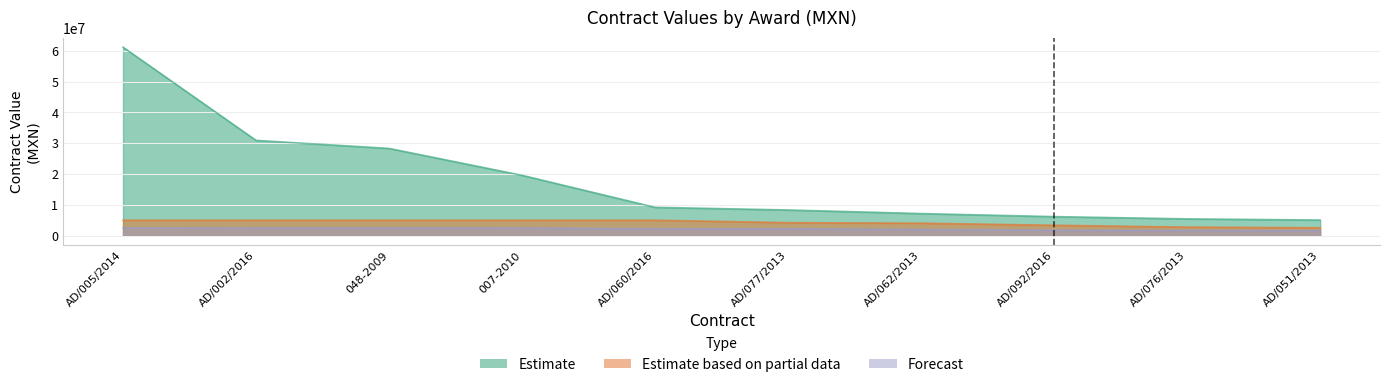

What are all the series names shown in the legend?

Estimate, Estimate based on partial data, Forecast